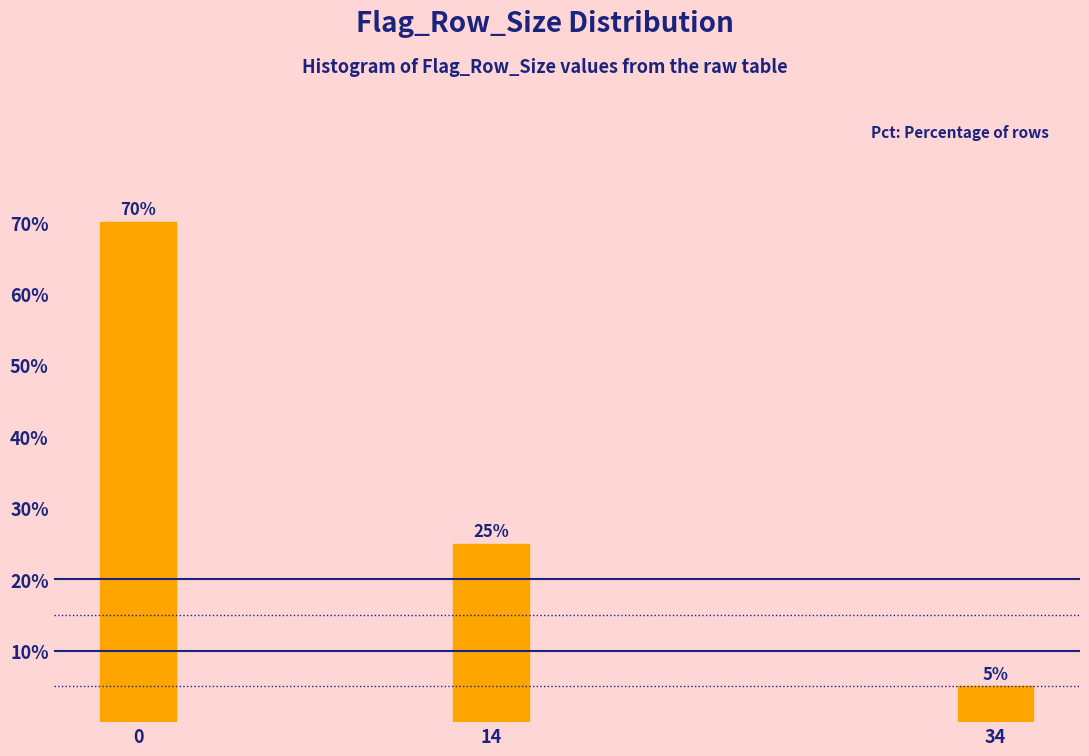

Reading right to left, transcribe all the data shown in this chart.

34=5	14=25	0=70